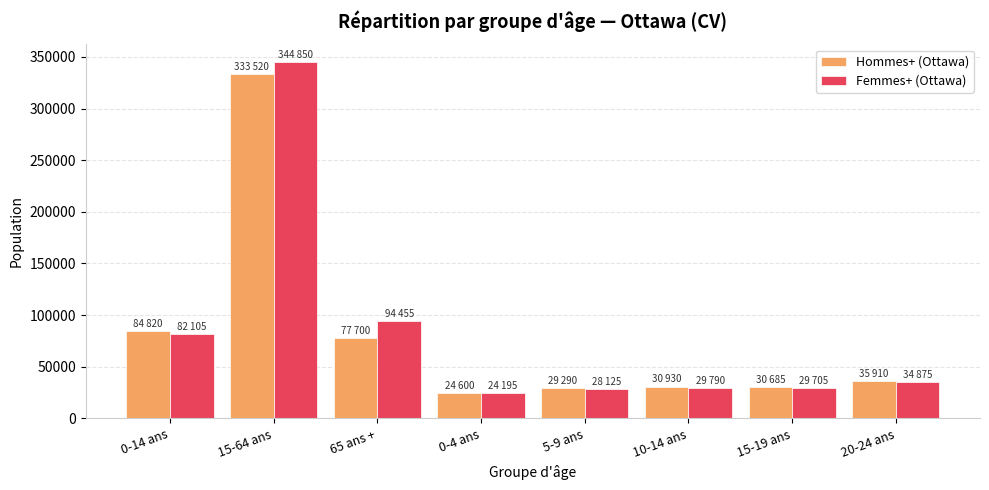

What is the label of the 8th bar from the right?

0-14 ans